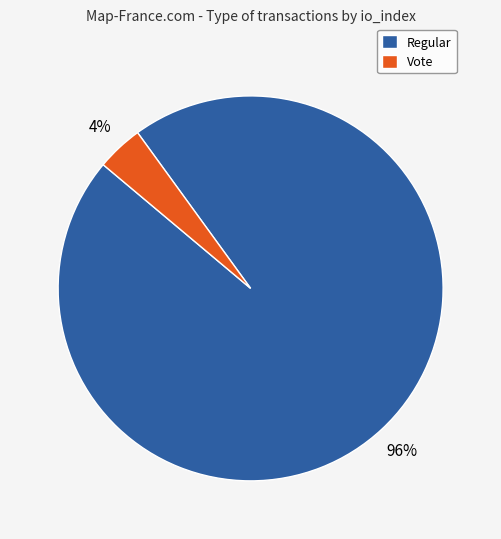

Is it true that Regular is 96% of the pie?

True